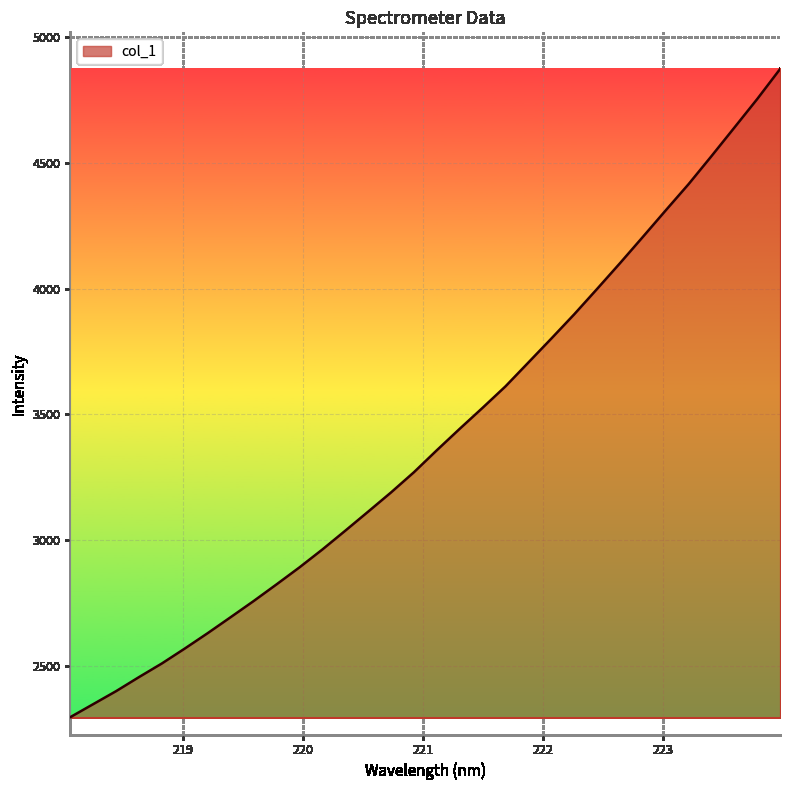

What is the minimum value shown in the chart?

2297.6